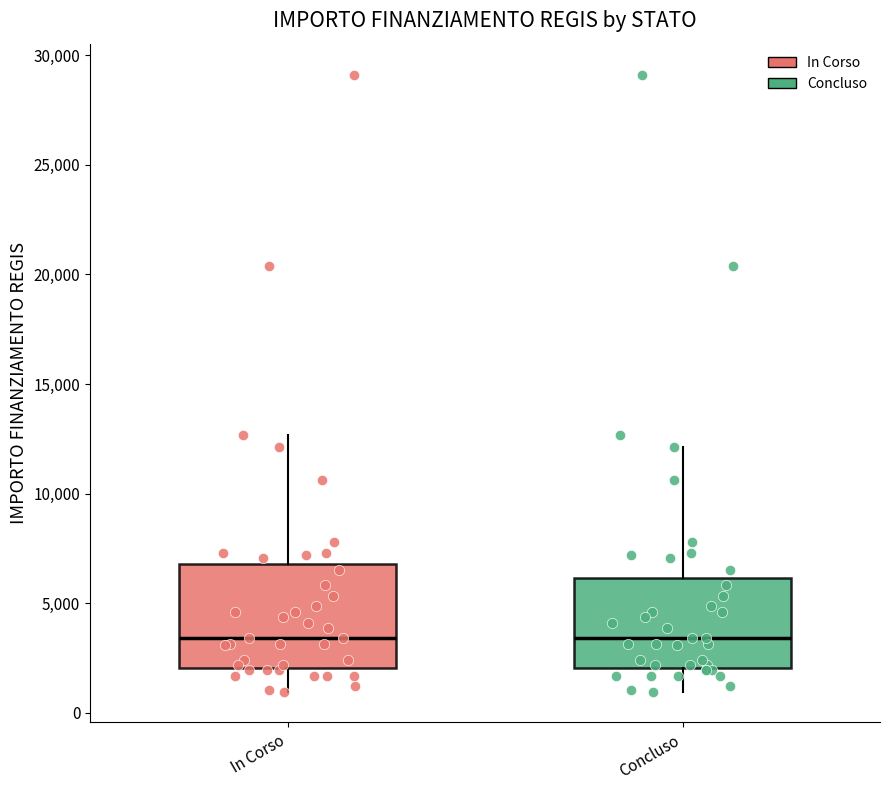

Reading left to right, transcribe this box plot: for each box, give where its median line is, the range the box spans, and where its two whiskers end, as read against the y-axis. The values are not printed on the chart, so give them approximately, as read against the axis.

In Corso: median 3500, box 2000 to 7000, whiskers 1000 to 12500
Concluso: median 3500, box 2000 to 6000, whiskers 1000 to 12000